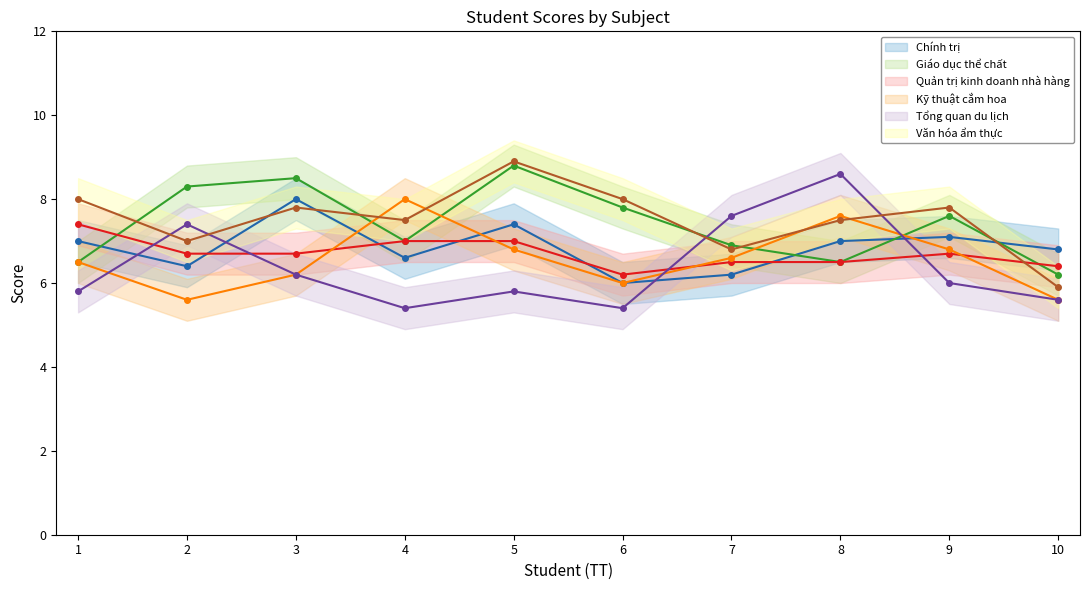

What is the spread (max minus min) of values at 2?

2.7